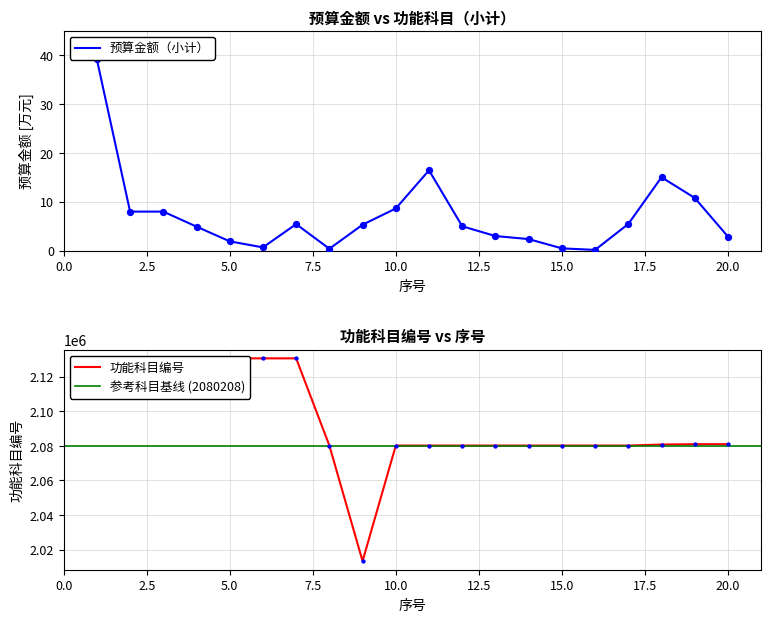

Which series has the largest total across all categories?

功能科目